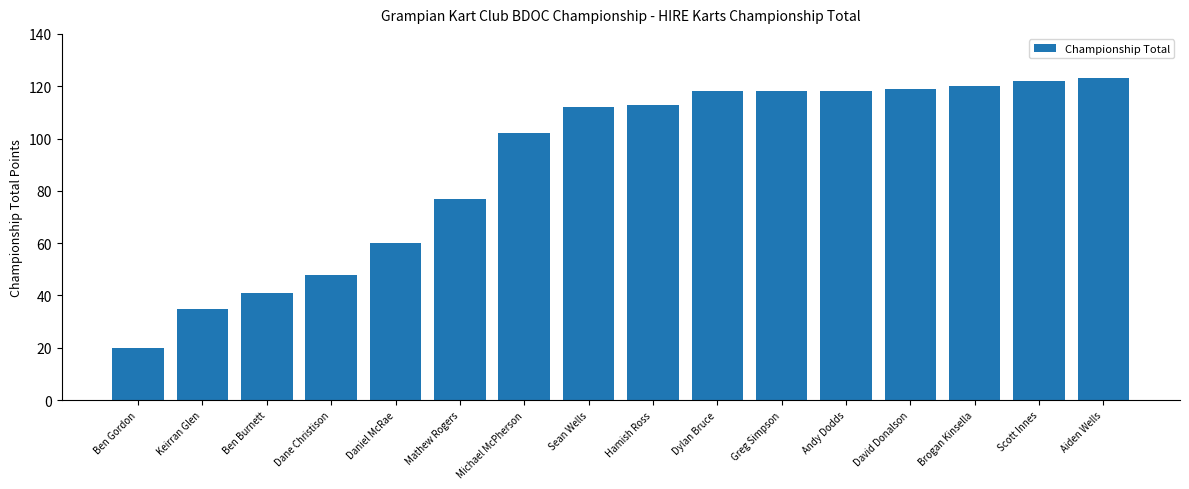

What is the maximum value shown in the chart?

123